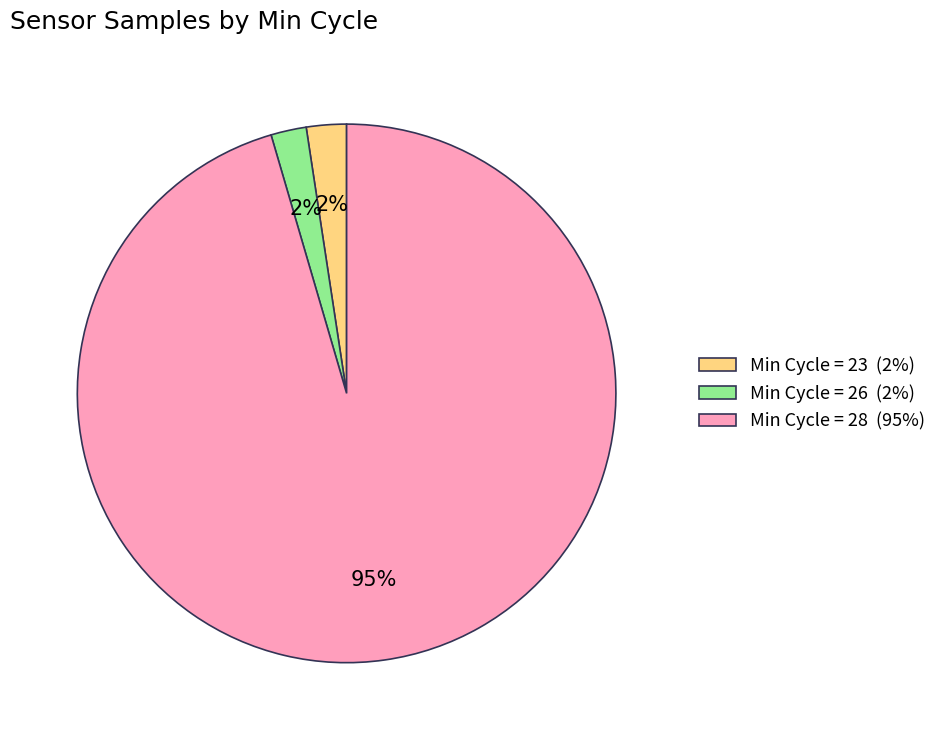

Do Min Cycle = 23 (2%) and Min Cycle = 28 (95%) together represent more than half of the pie?

Yes